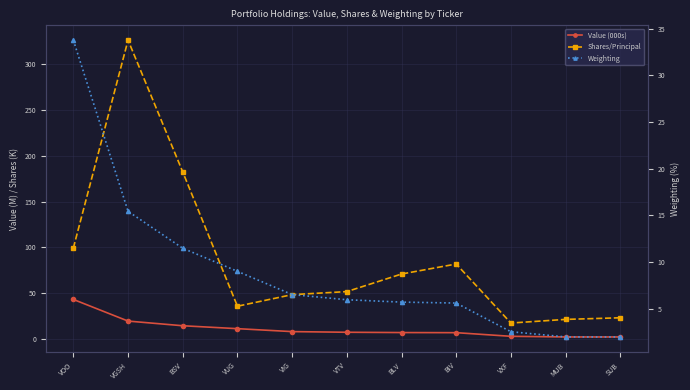

Is the value of Shares/Principal at VTV greater than the value of Weighting at VXF?

Yes